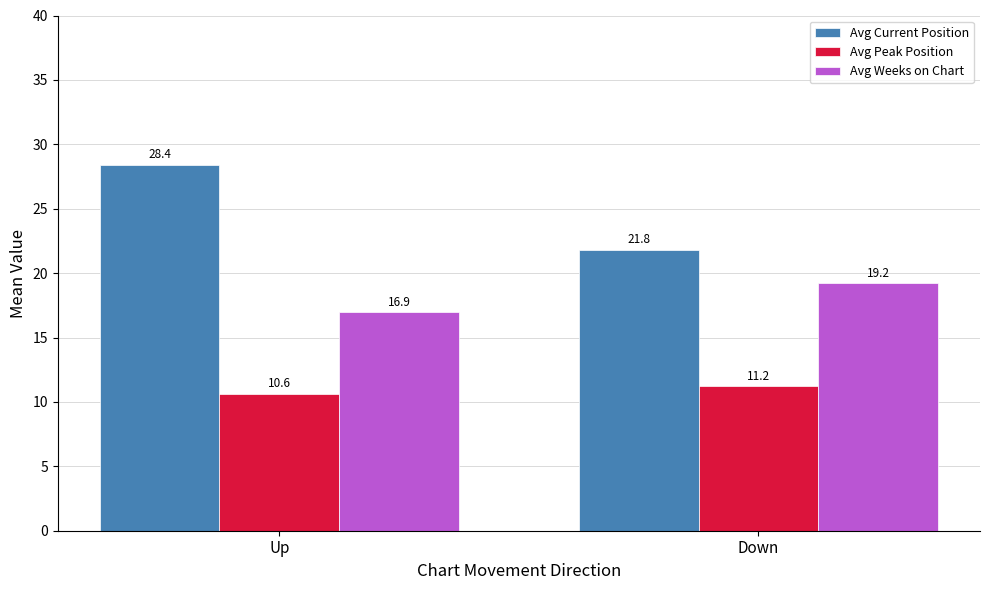

Reading left to right, what are all the values shown in this chart?

Avg Current Position: 28.4	21.8
Avg Peak Position: 10.6	11.2
Avg Weeks on Chart: 16.9	19.2